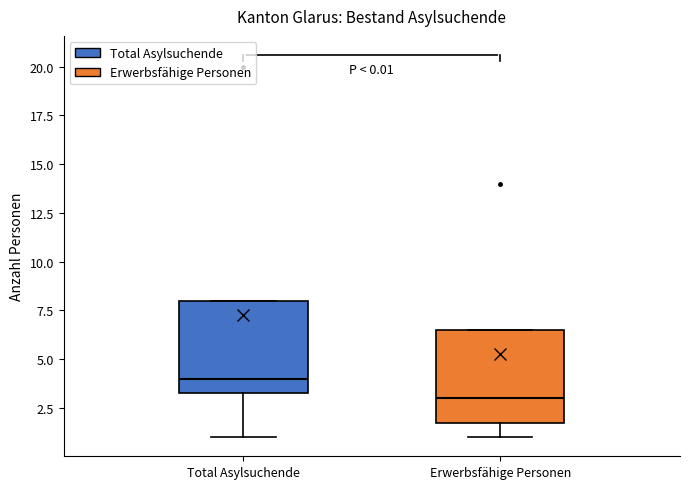

Which box has the lowest median line?

Erwerbsfähige Personen